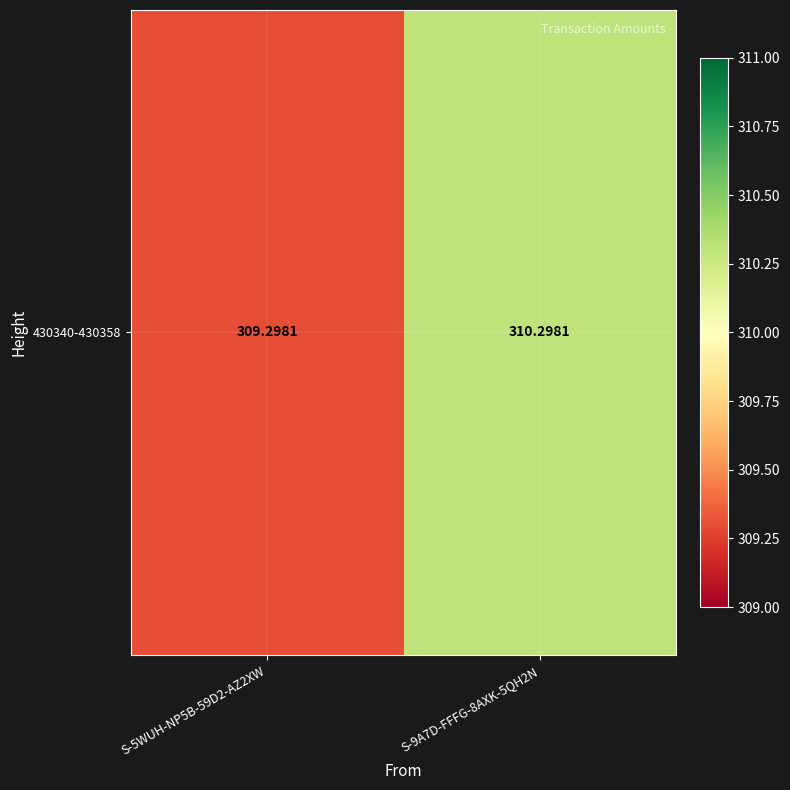

The value at S-5WUH-NP5B-59D2-AZ2XW is 521.8. True or false?

False